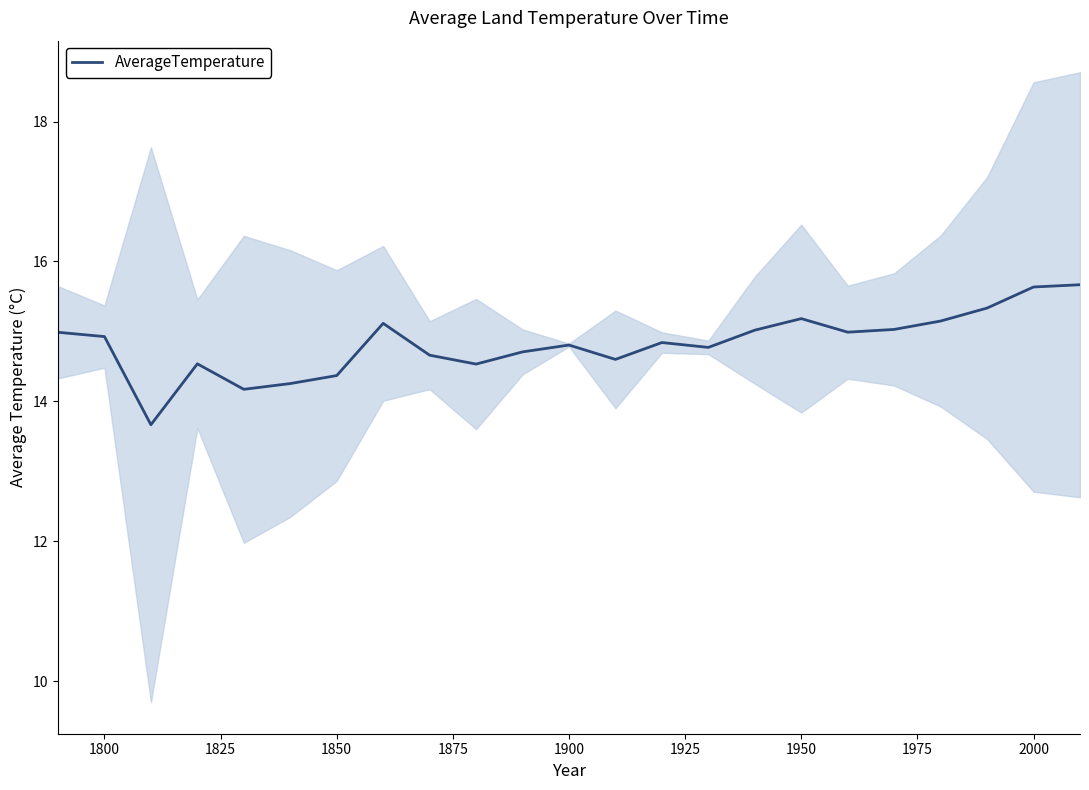

The AverageTemperature series shows 15.2 at 1950. True or false?

True